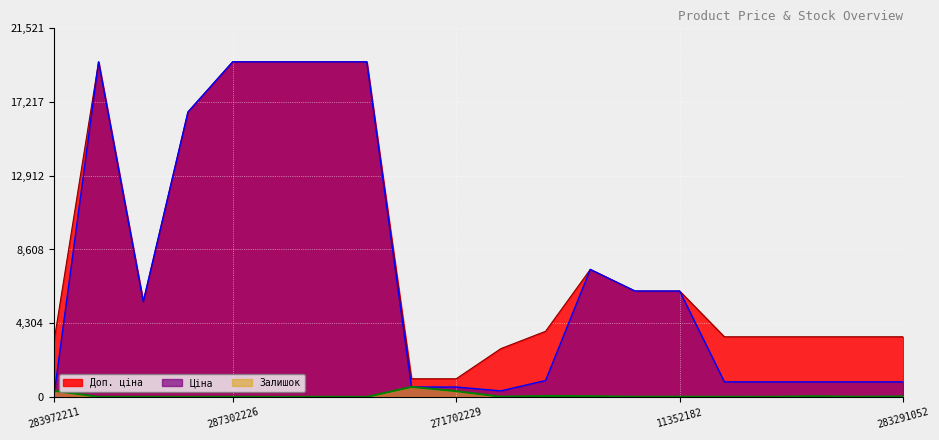

Where is the first local maximum for Доп. ціна?

287302223